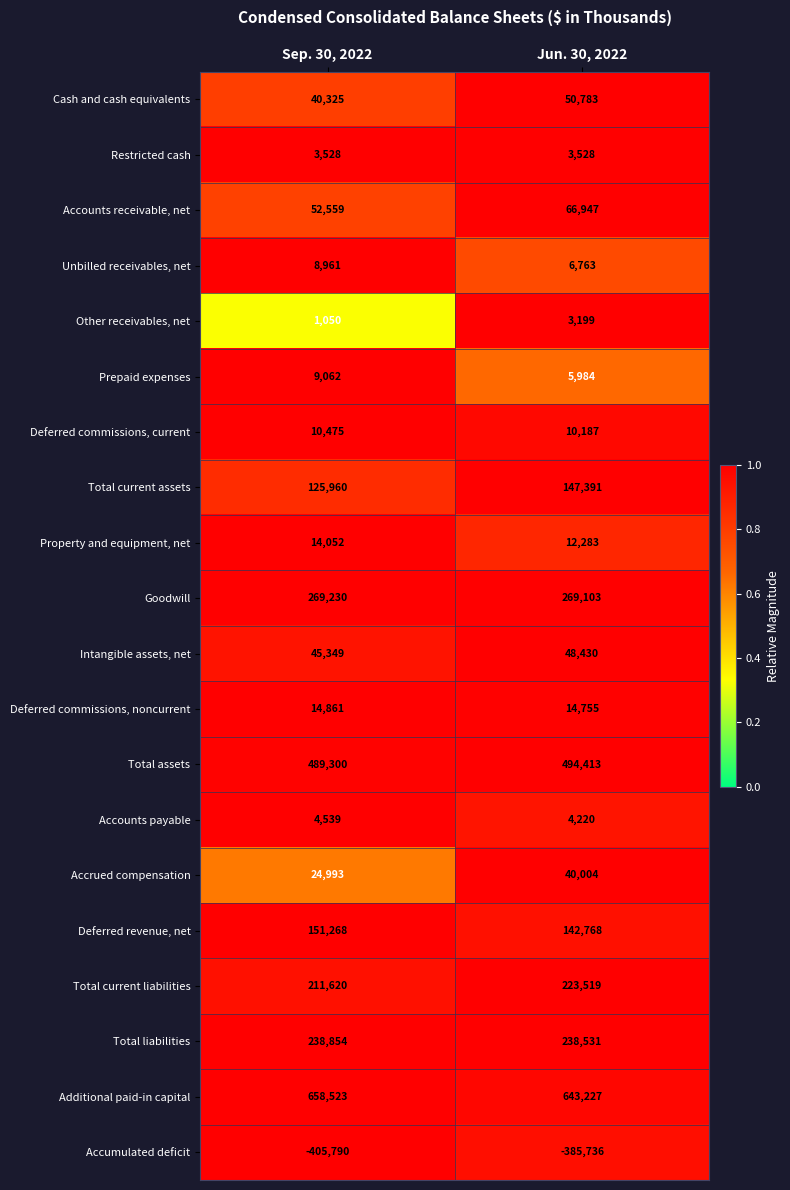

Rank the series by their maximum value, from highest to lowest.

Additional paid-in capital, Total assets, Goodwill, Total liabilities, Total current liabilities, Deferred revenue, net, Total current assets, Accounts receivable, net, Cash and cash equivalents, Intangible assets, net, Accrued compensation, Deferred commissions, noncurrent, Property and equipment, net, Deferred commissions, current, Prepaid expenses, Unbilled receivables, net, Accounts payable, Restricted cash, Other receivables, net, Accumulated deficit